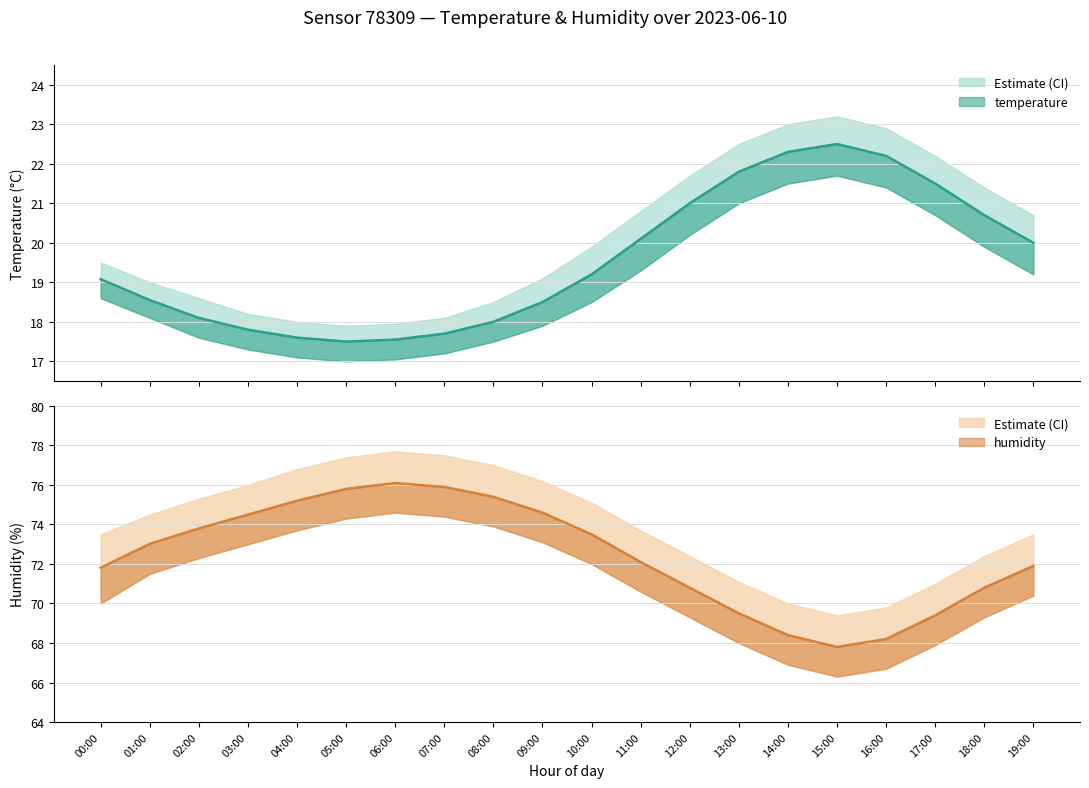

How many interior local valleys does the temperature_upper series have?

1